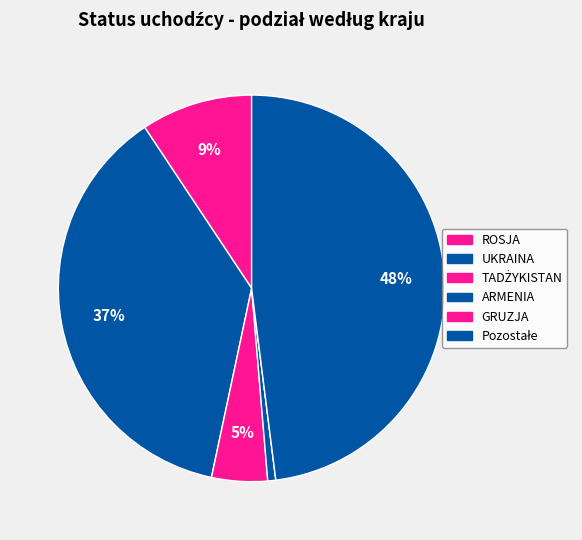

What is the total percentage of TADŻYKISTAN and UKRAINA?

42.0%